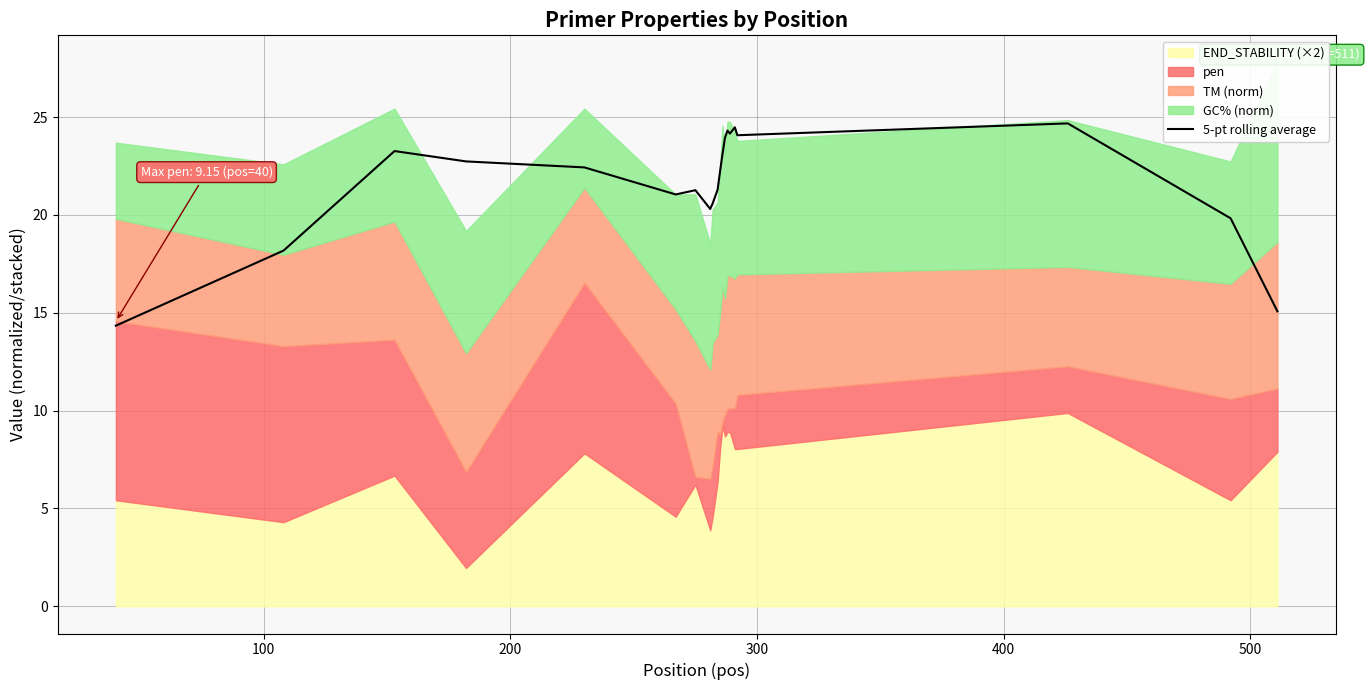

Count the number of values greater than 22.

11